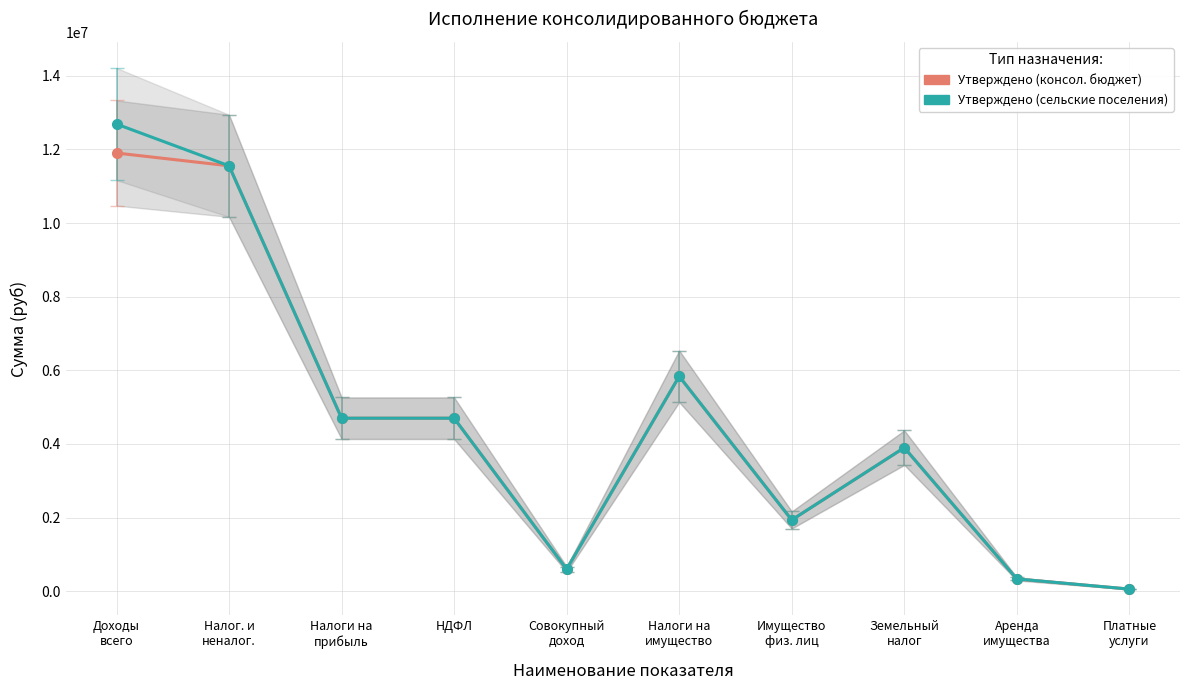

True or false: Утверждено (консол. бюджет) and Утверждено (сельские поселения) cross at least once.

False